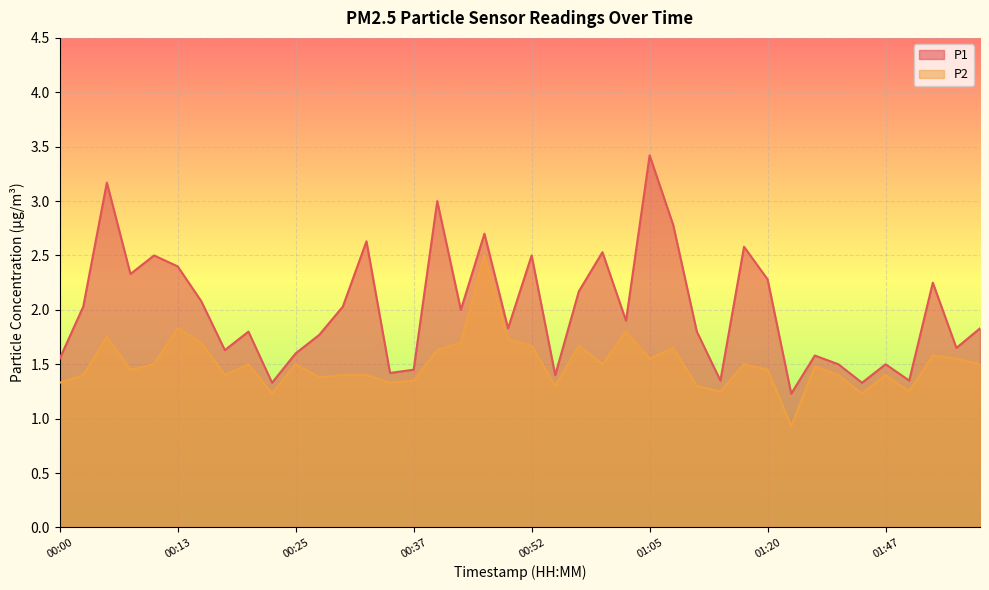

List the series in order of their peak value, highest first.

P1, P2